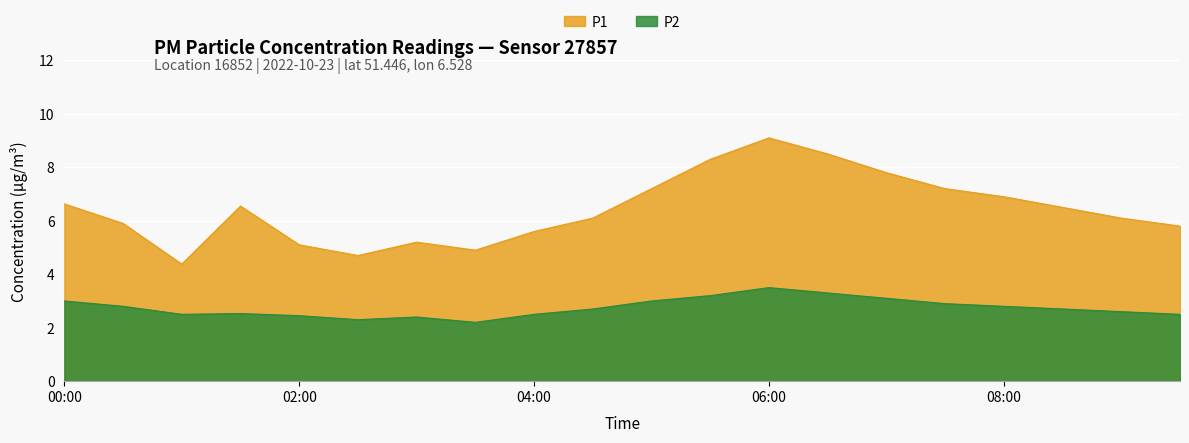

At which category does P1 reach its first local valley?

01:00